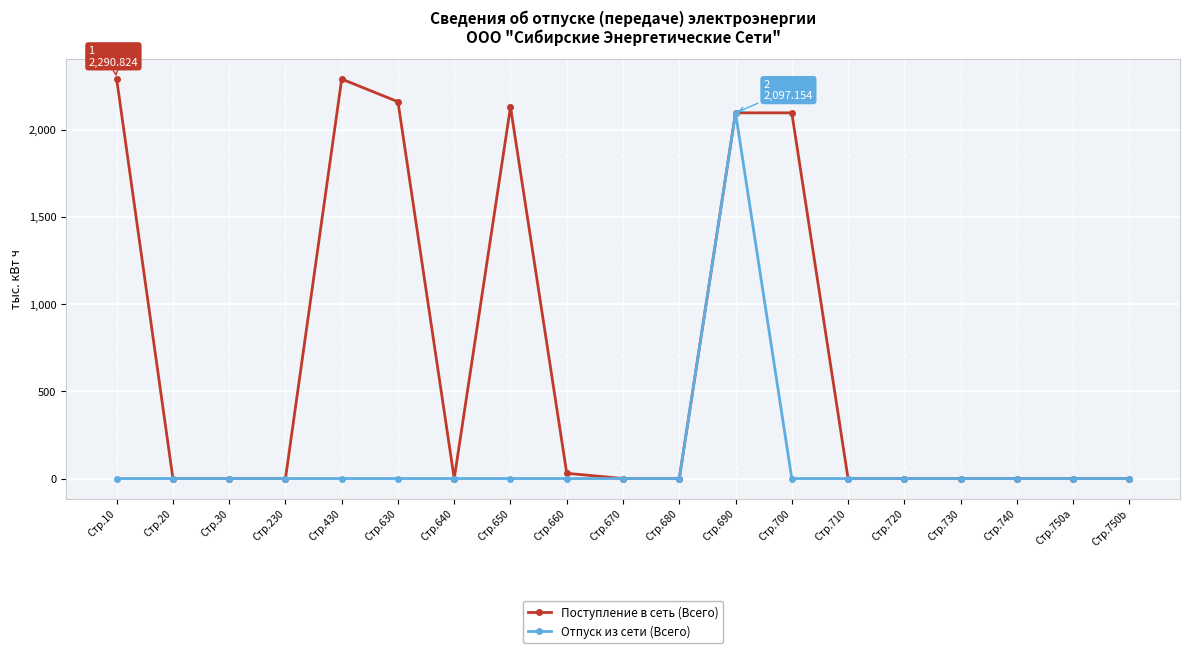

Reading left to right, extract all data points from this chart.

Поступление в сеть (Всего): 2290.8	0.0	0.0	0.0	2290.8	2160.8	0.0	2130.7	30.1	0.0	0.0	2097.2	2097.2	0.0	0.0	0.0	0.0	0.0	0.0
Отпуск из сети (Всего): 0.0	0.0	0.0	0.0	0.0	0.0	0.0	0.0	0.0	0.0	0.0	2097.2	0.0	0.0	0.0	0.0	0.0	0.0	0.0